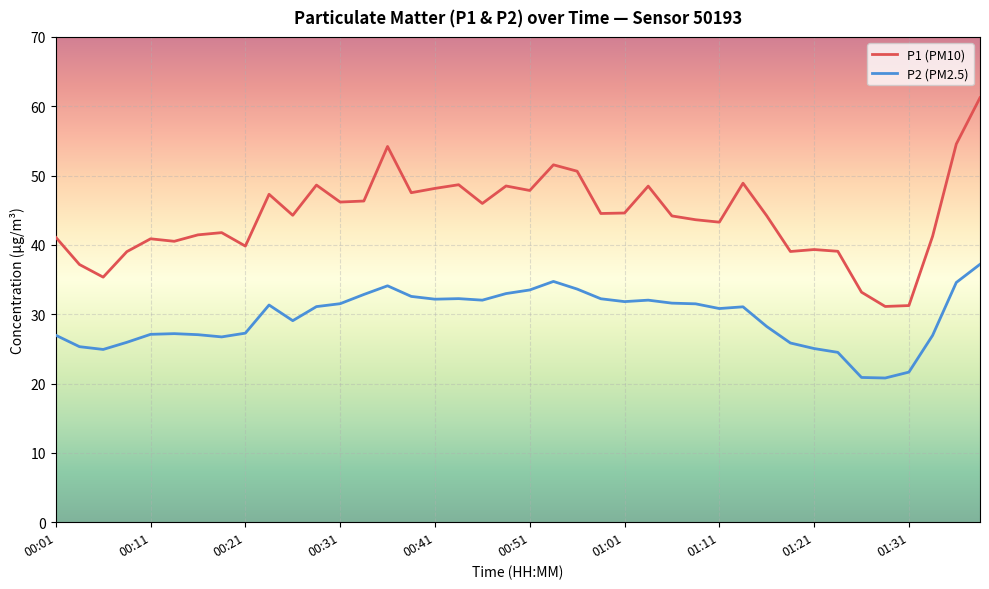

Does the chart have visible grid lines?

Yes